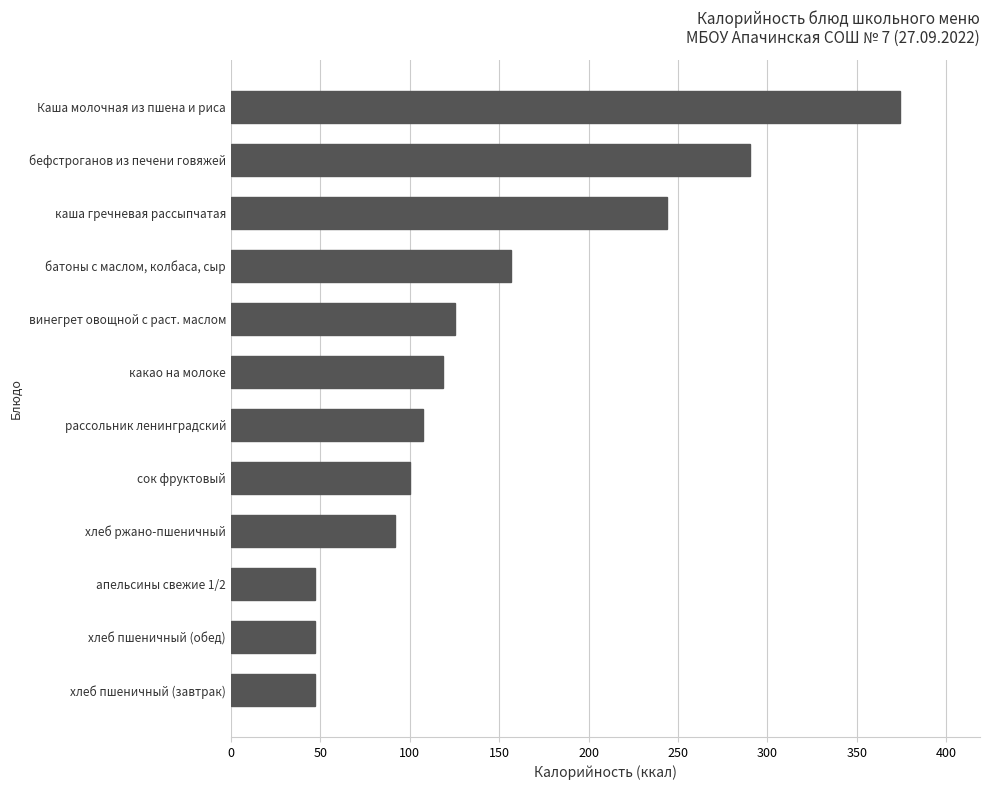

What is the change in value from хлеб пшеничный (обед) to какао на молоке?

+71.8